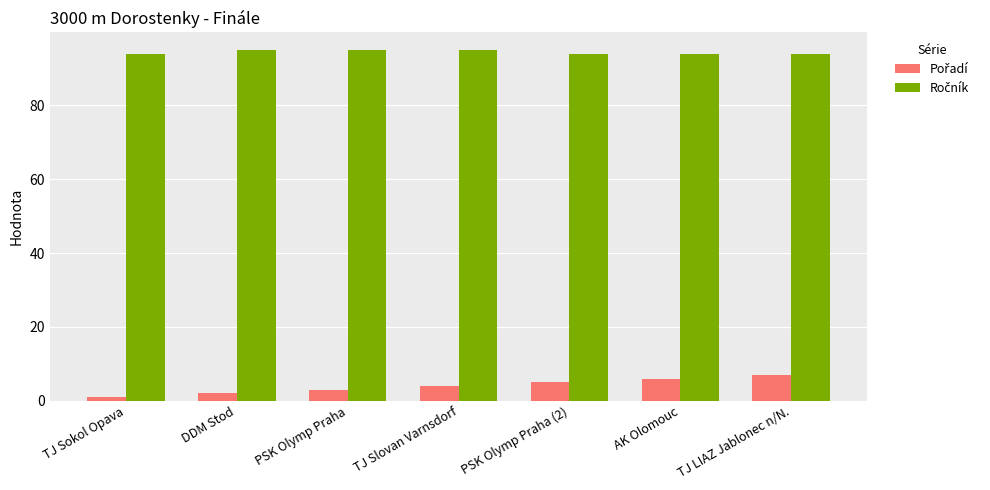

What is the total value across all series at PSK Olymp Praha?

98